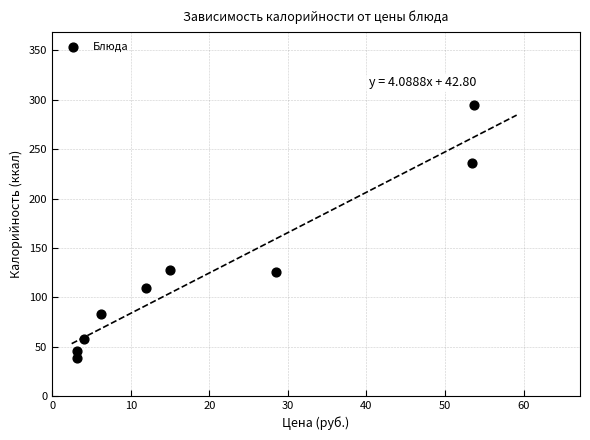

What is the average Y value?

124.1